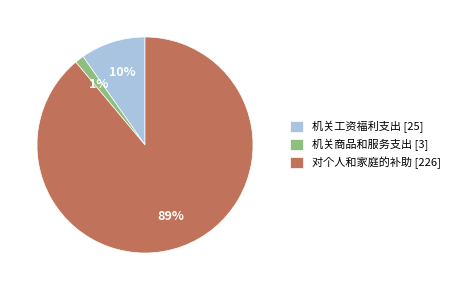

What percentage is the 机关商品和服务支出 slice, to the nearest percent?

1%